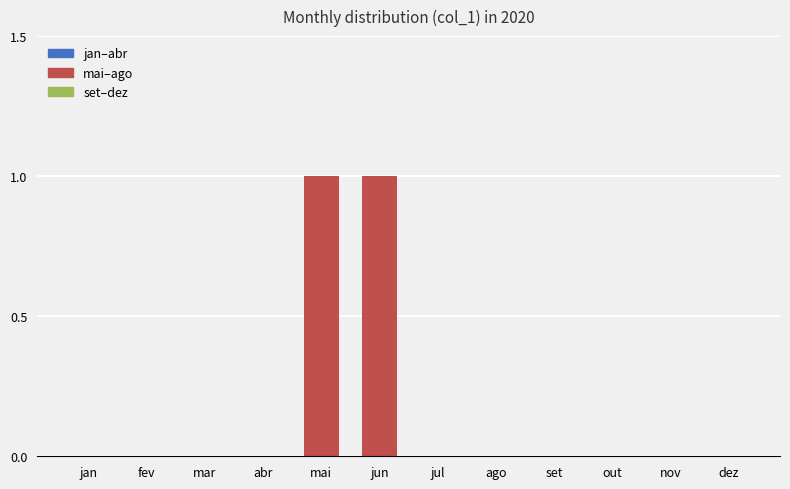

Which has a higher value, ago or mai?

mai